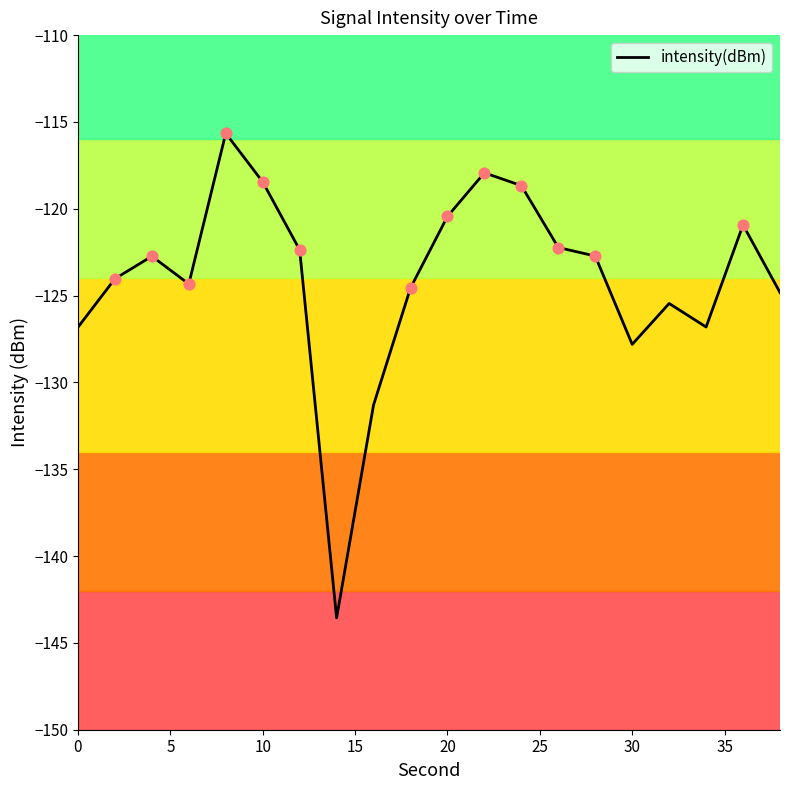

What is the greatest value displayed?

-115.7